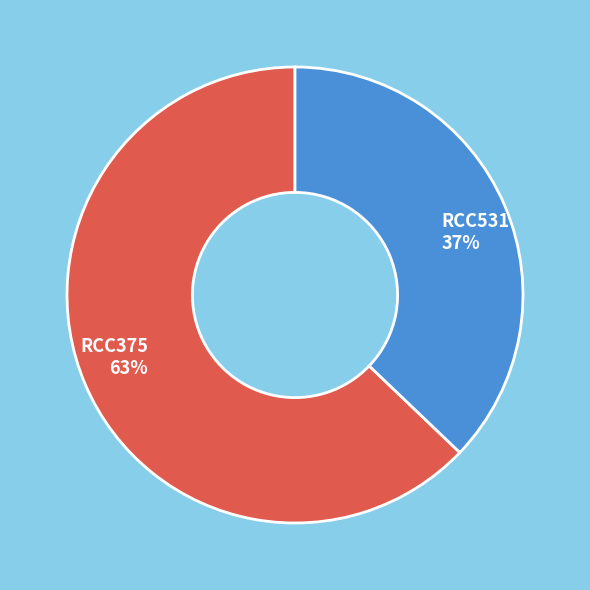

Does any single category account for the majority?

Yes